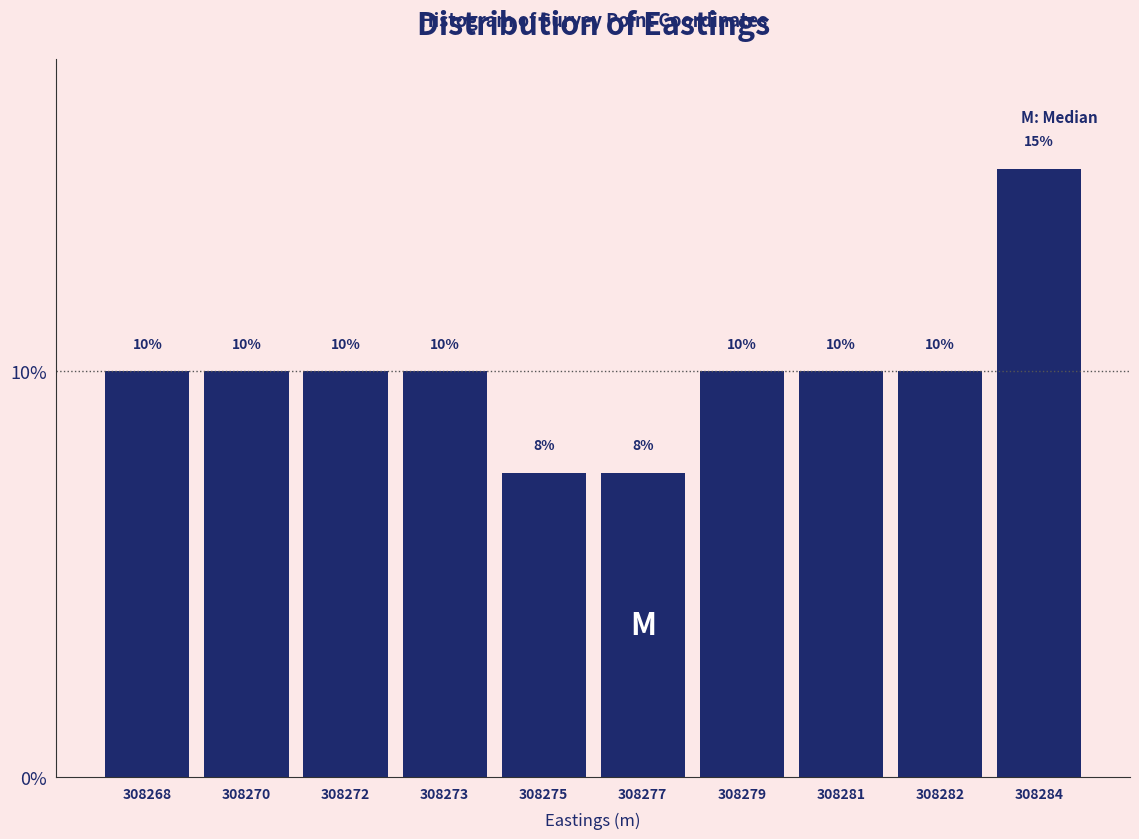

What is the sum of the values at 308270 and 308268?

20.0